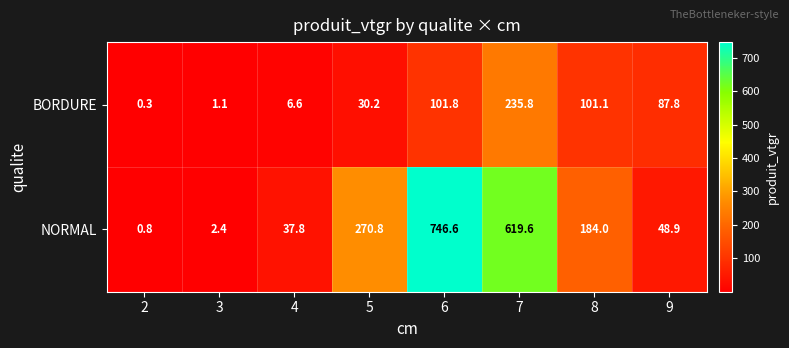

What is the spread (max minus min) of values at 5?

240.6